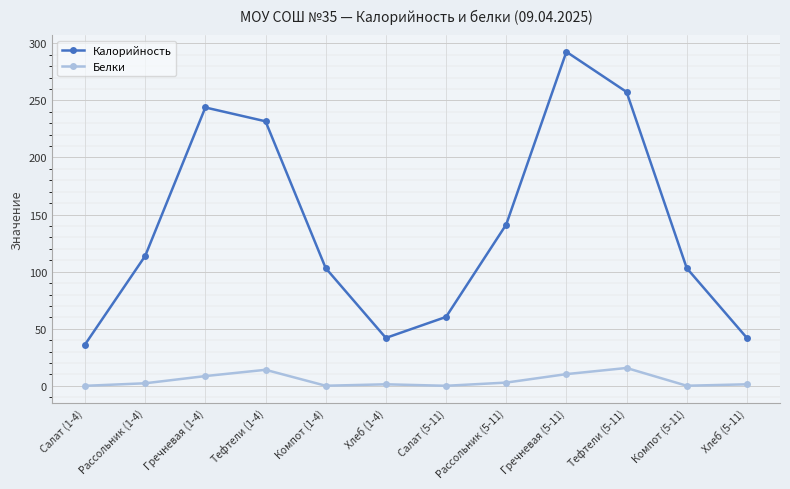

Where is the first local minimum for Калорийность?

Хлеб (1-4)